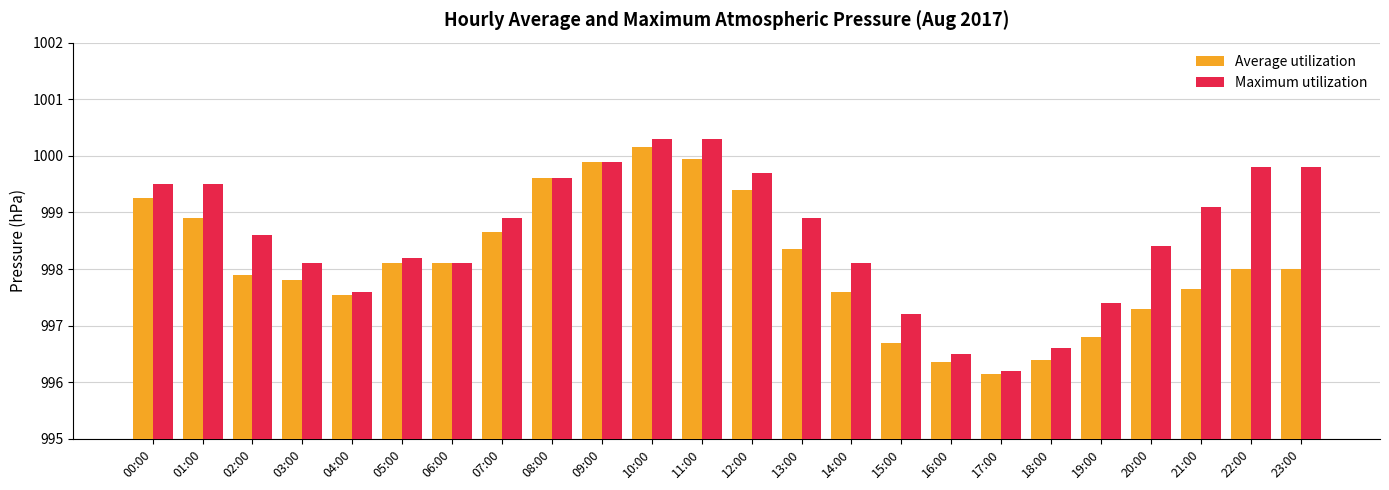

At which label does Maximum utilization first exceed 998?

00:00